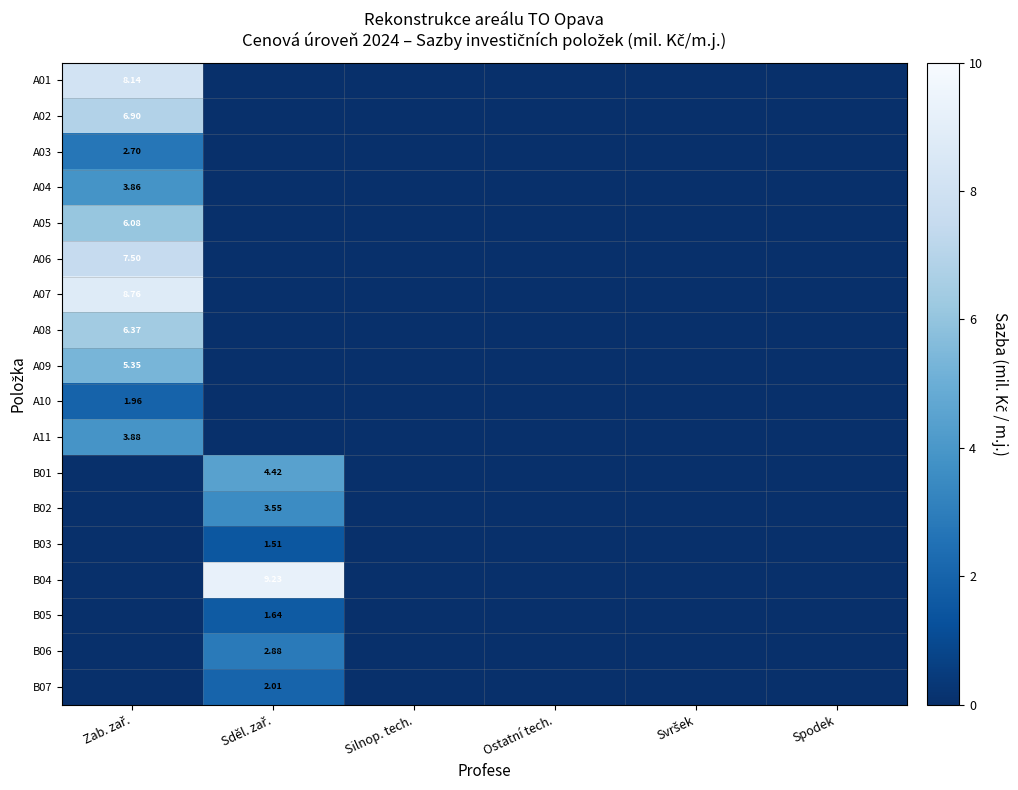

Rank the series by their maximum value, from lowest to highest.

B03, B05, A10, B07, A03, B06, B02, A04, A11, B01, A09, A05, A08, A02, A06, A01, A07, B04